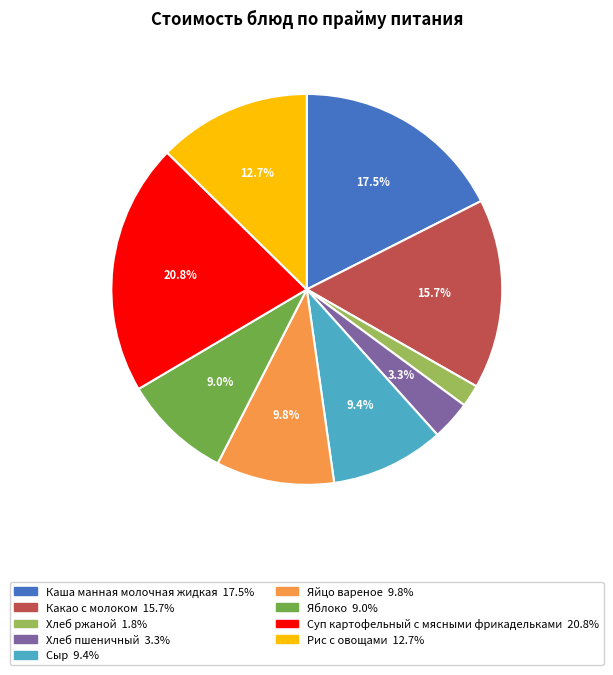

Which slice is the largest?

Суп картофельный с мясными фрикадельками